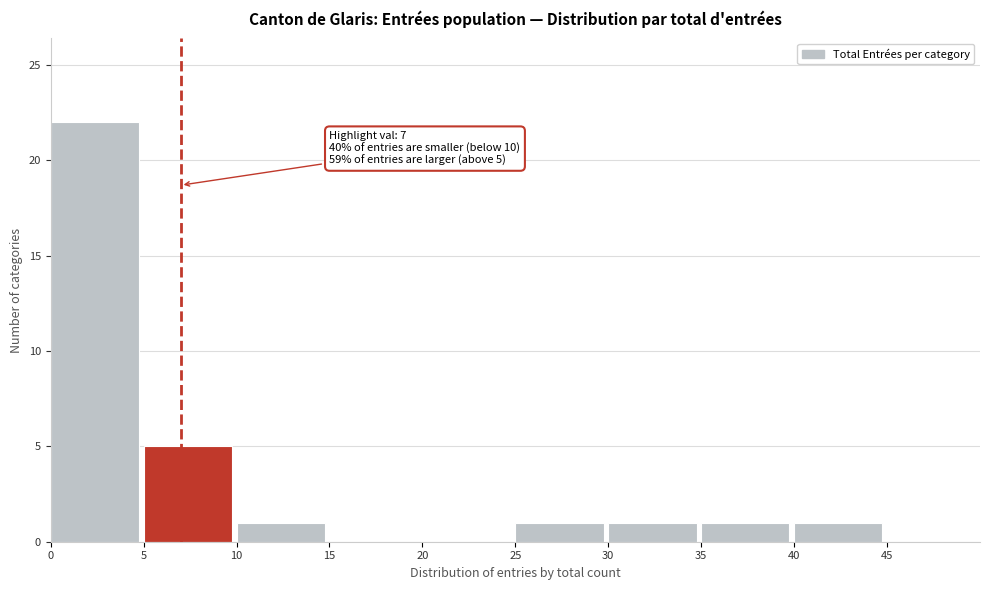

Over which range of the x-axis is the bar tallest?

0 to 5